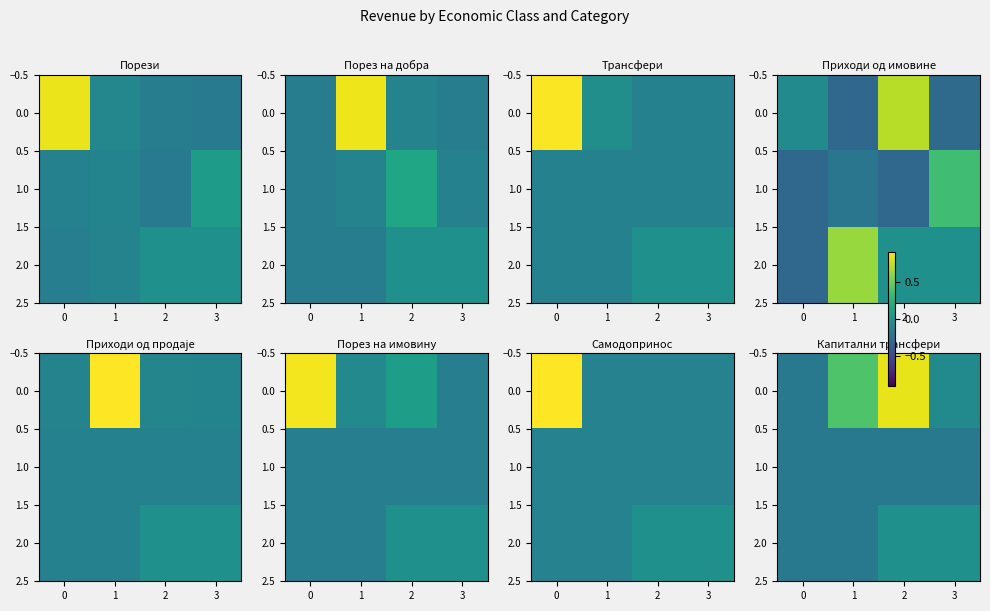

At 1, list the series in order from largest to smallest.

0.0, 1.0, 2.0